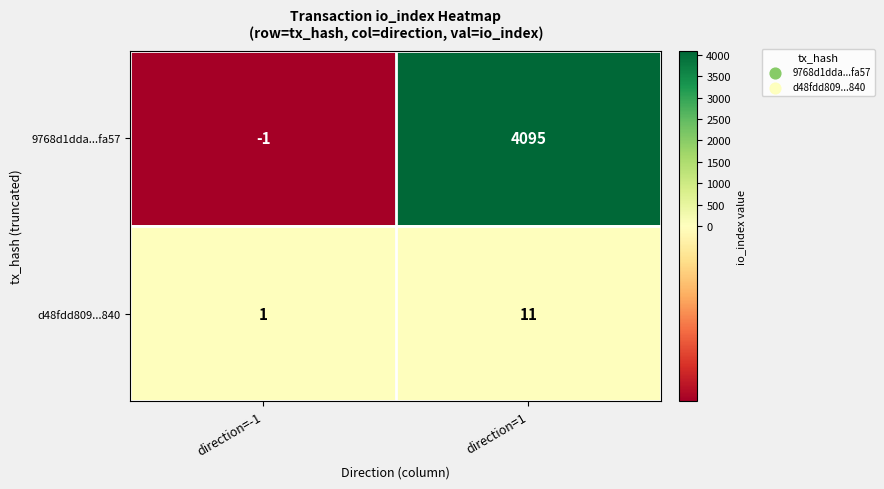

Reading right to left, what are all the values shown in this chart?

9768d1dda...fa57: 4095	-1
d48fdd809...840: 11	1